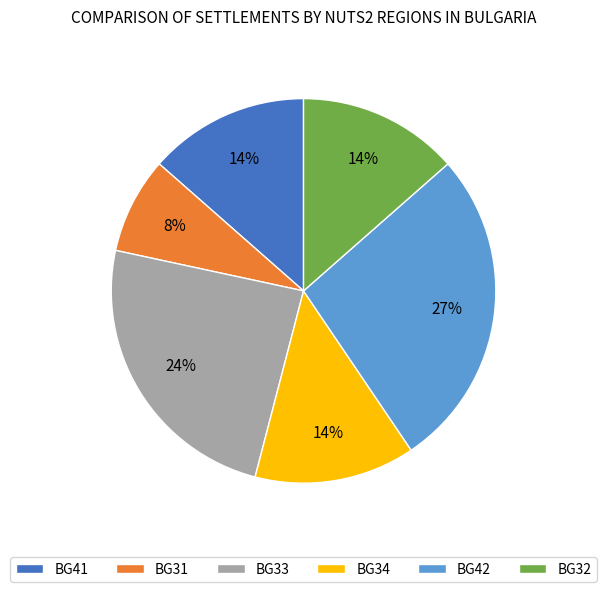

Do BG42 and BG41 together represent more than half of the pie?

No